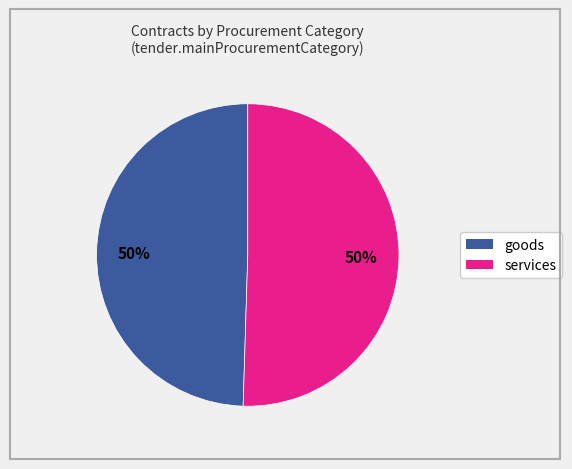

To the nearest percent, what is the average slice percentage?

50%